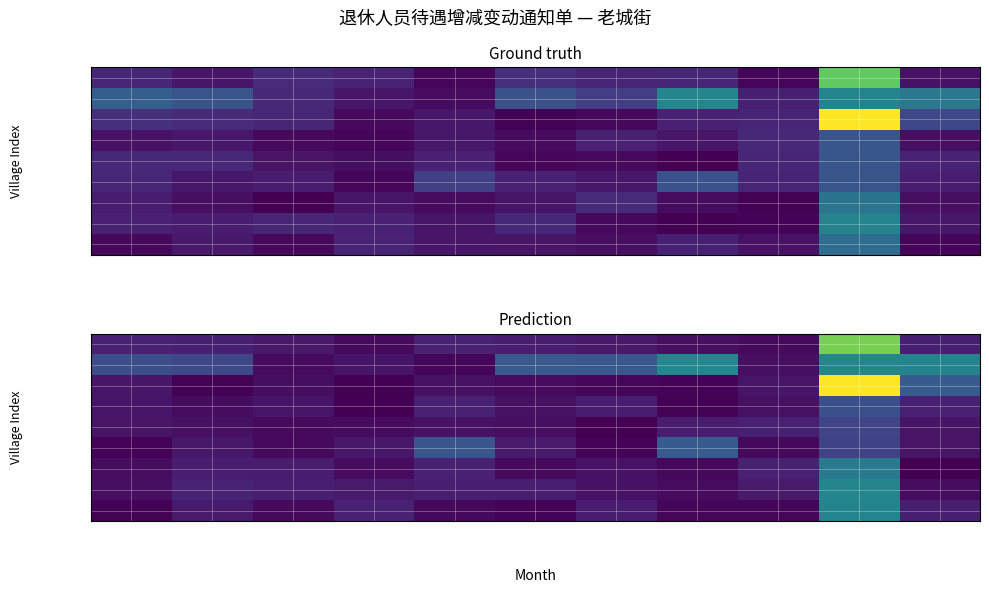

Which category has the lowest value in the 东关村 series?

2024-12